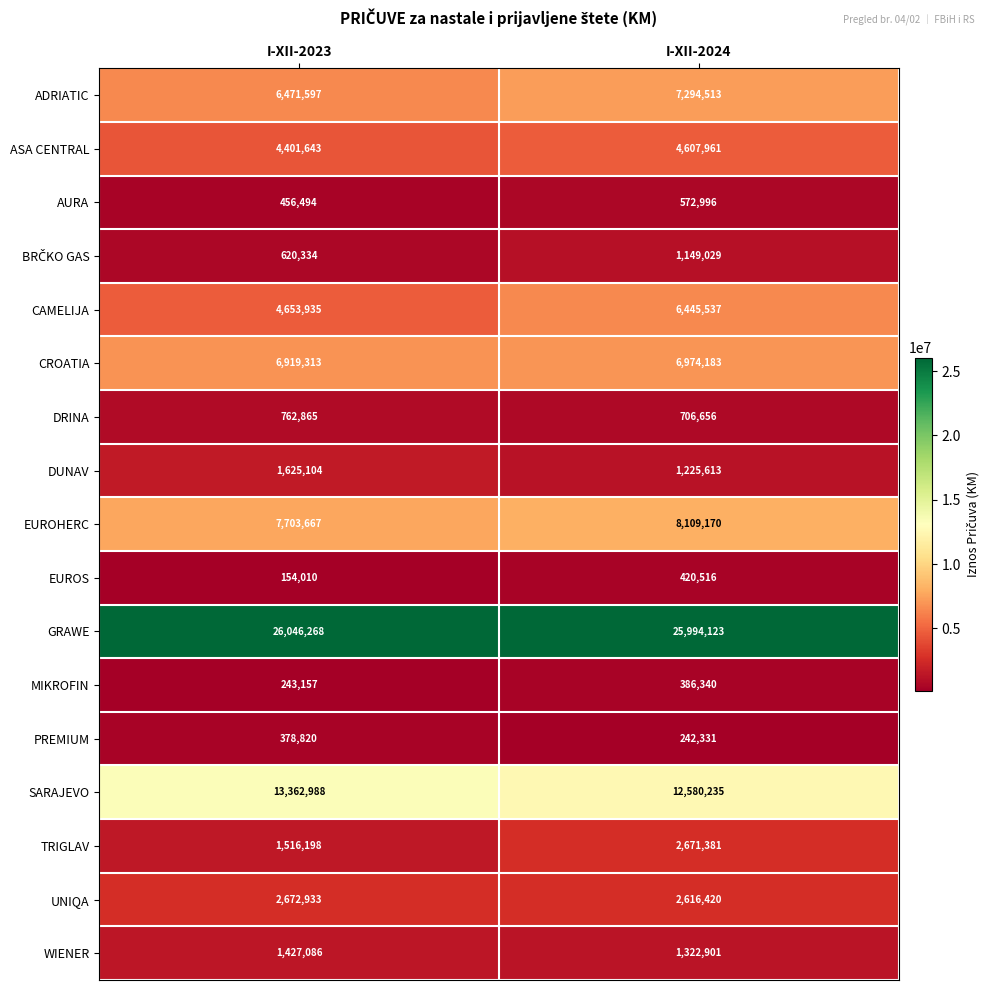

What is the spread (max minus min) of values at I-XII-2024?

25751792